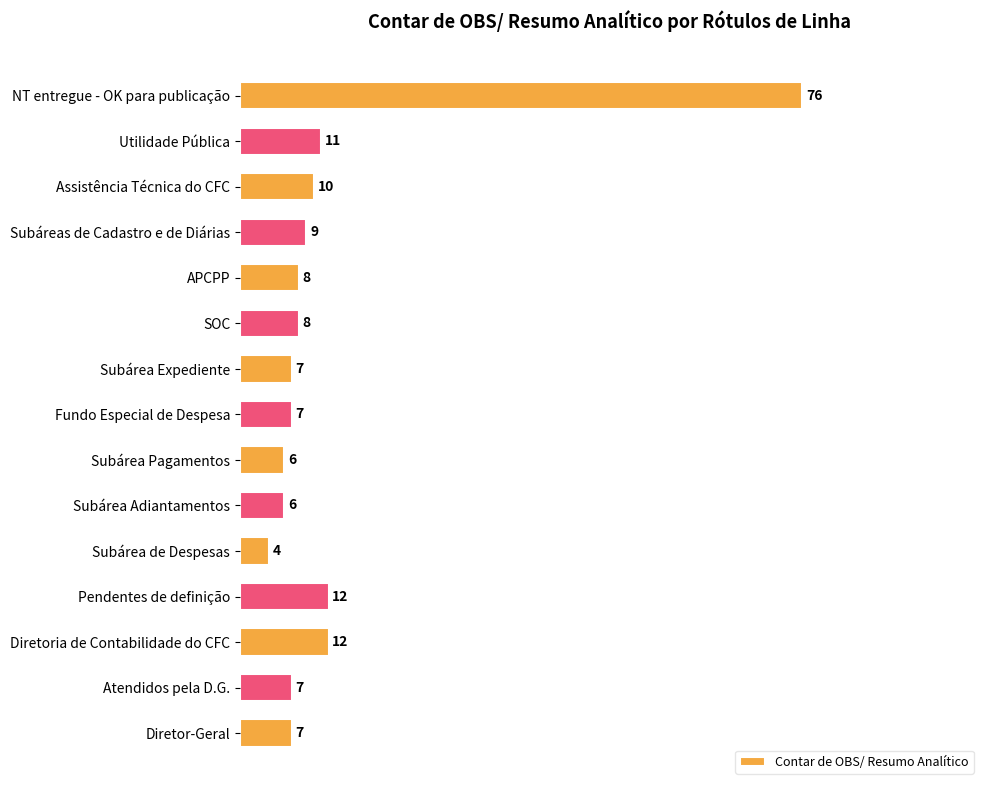

What position from the top is Subárea de Despesas?

11